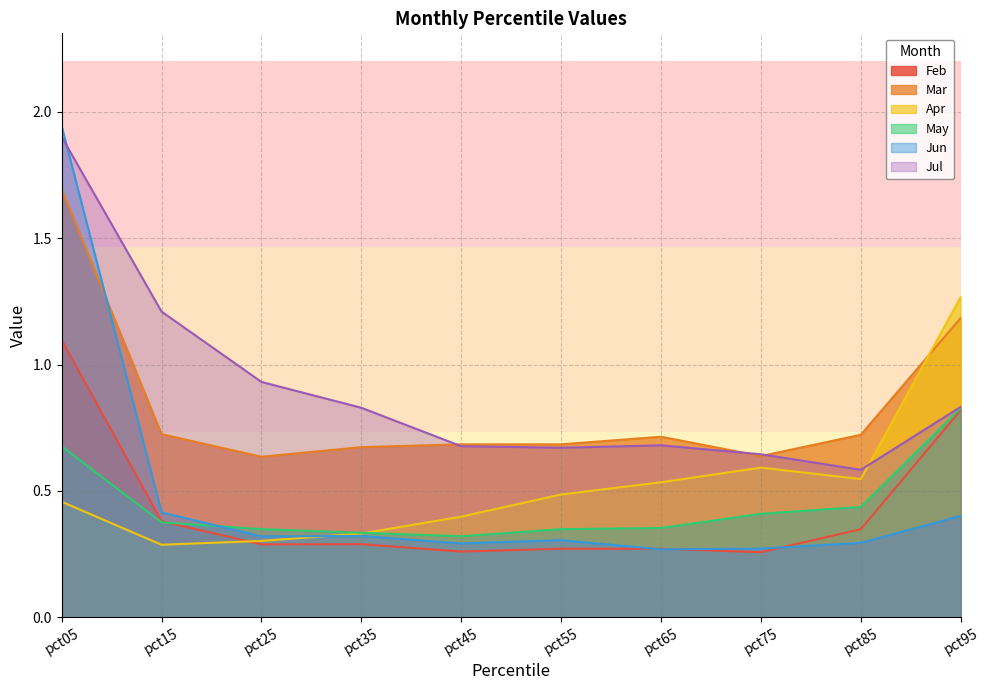

At which label does Apr reach its minimum?

pct15